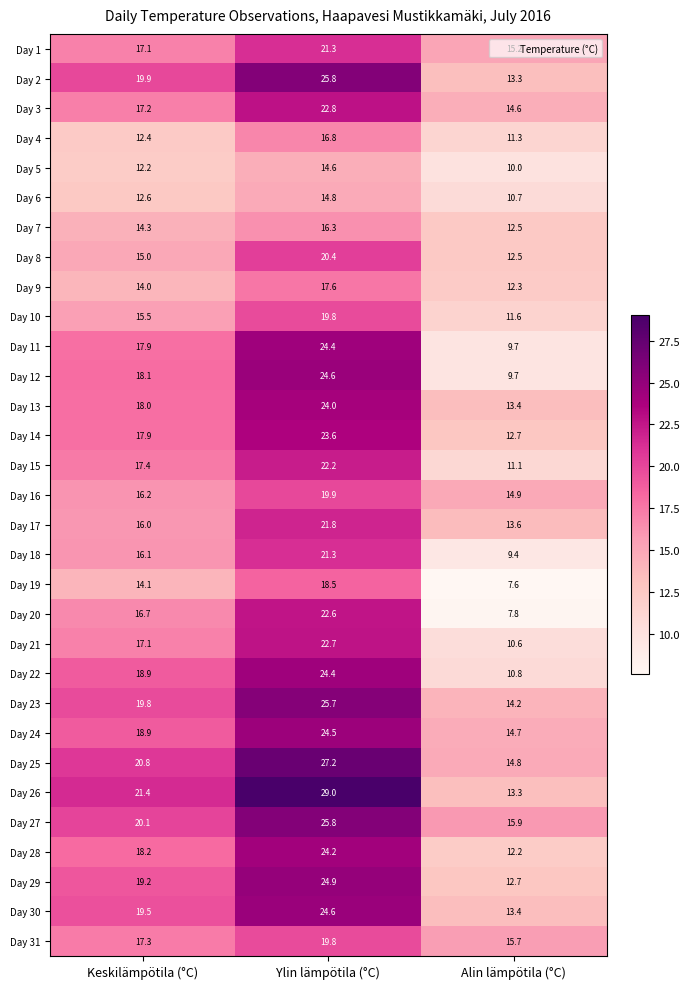

What is the average value of the Day 1 series?

17.9